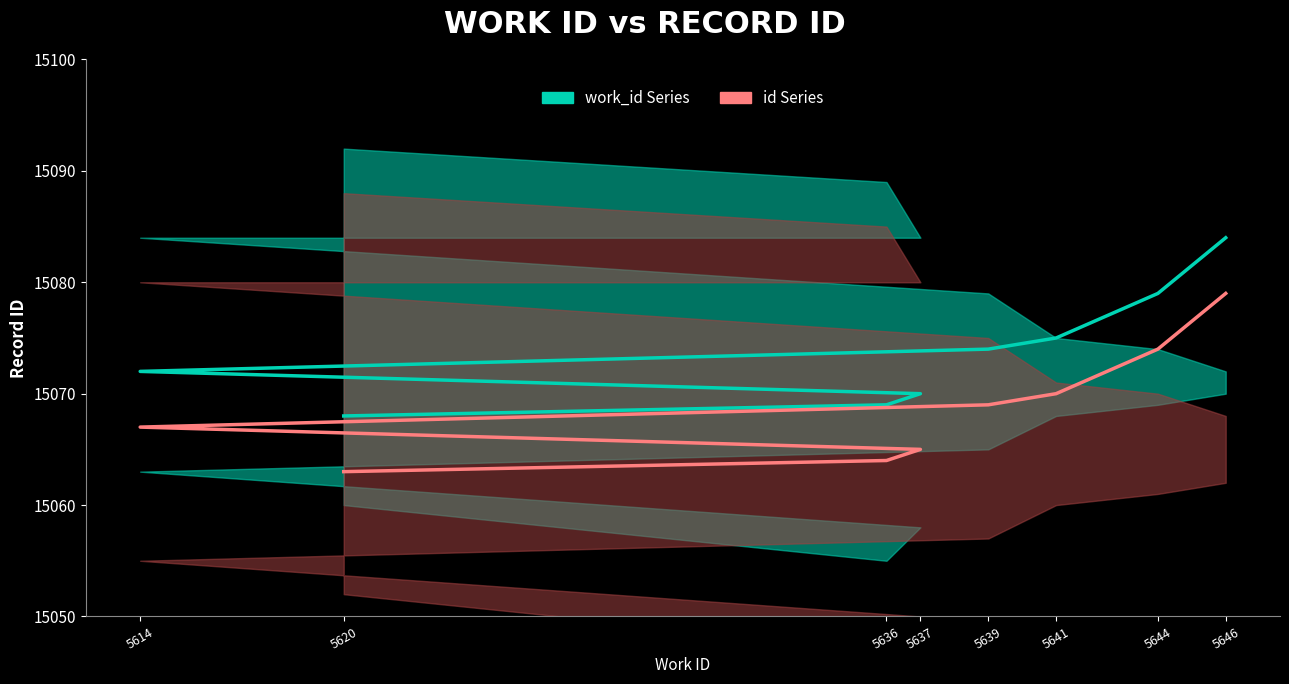

At which label does id Series first exceed 15069?

5641